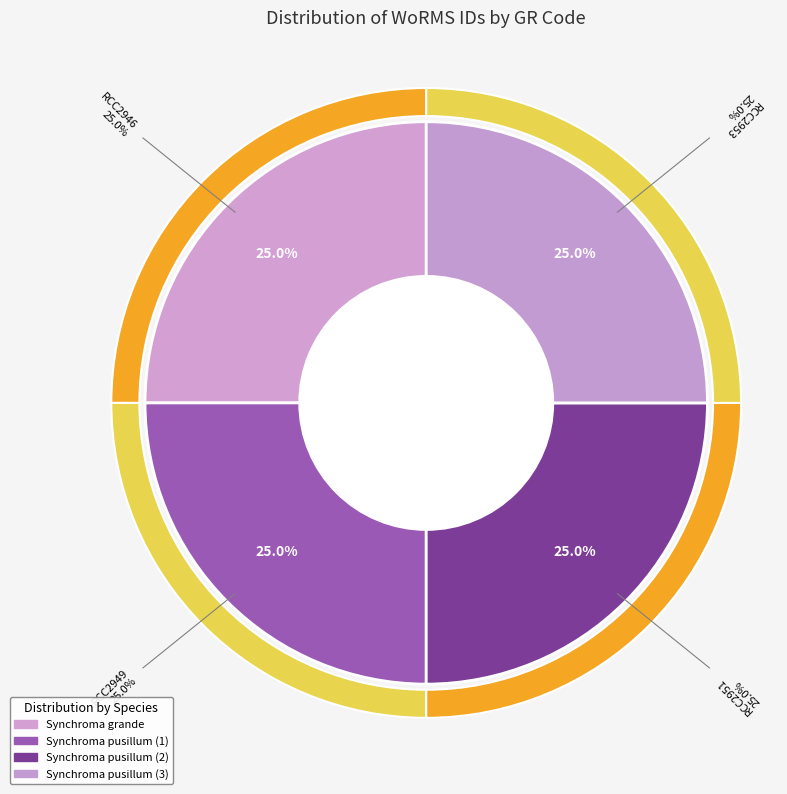

Which has a higher value, RCC2953 or RCC2946?

RCC2946